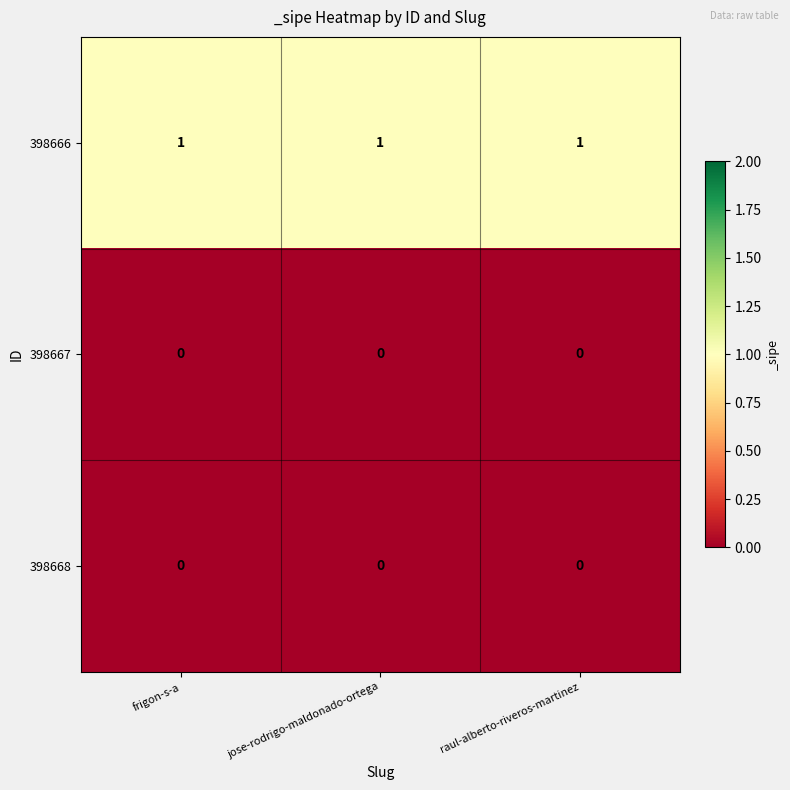

True or false: 398667 has a value of 0 at jose-rodrigo-maldonado-ortega.

True